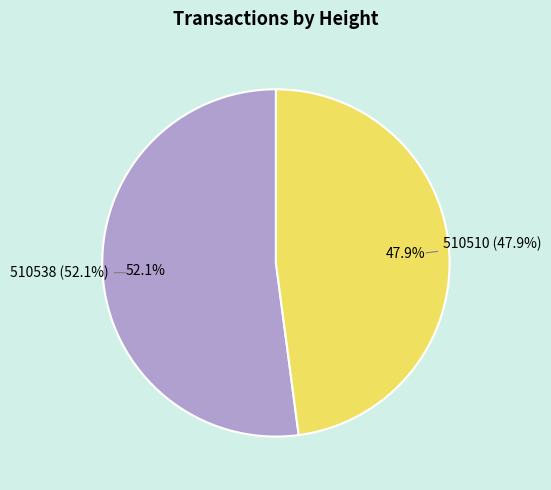

To the nearest percent, what percentage of the pie is 510510?

48%